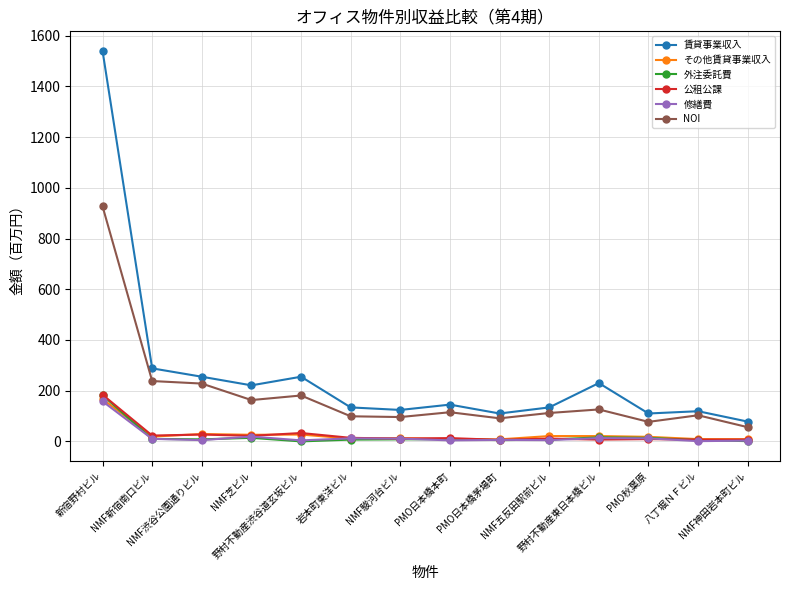

What is the maximum value for 外注委託費?

182